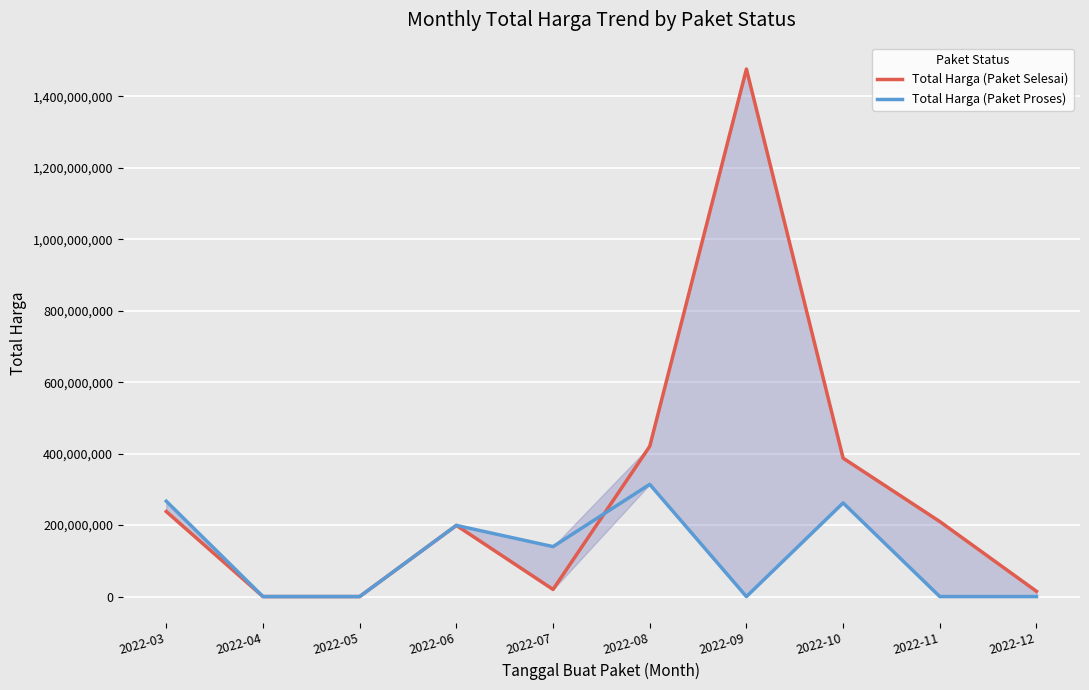

At 2022-10, list the series in order from largest to smallest.

Total Harga (Paket Selesai), Total Harga (Paket Proses)